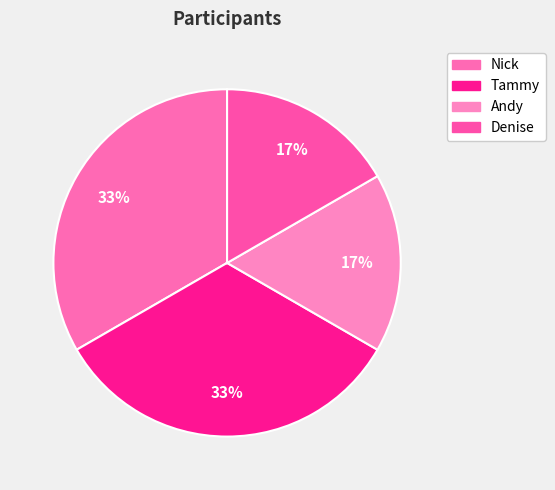

How many segments does this pie chart have?

4